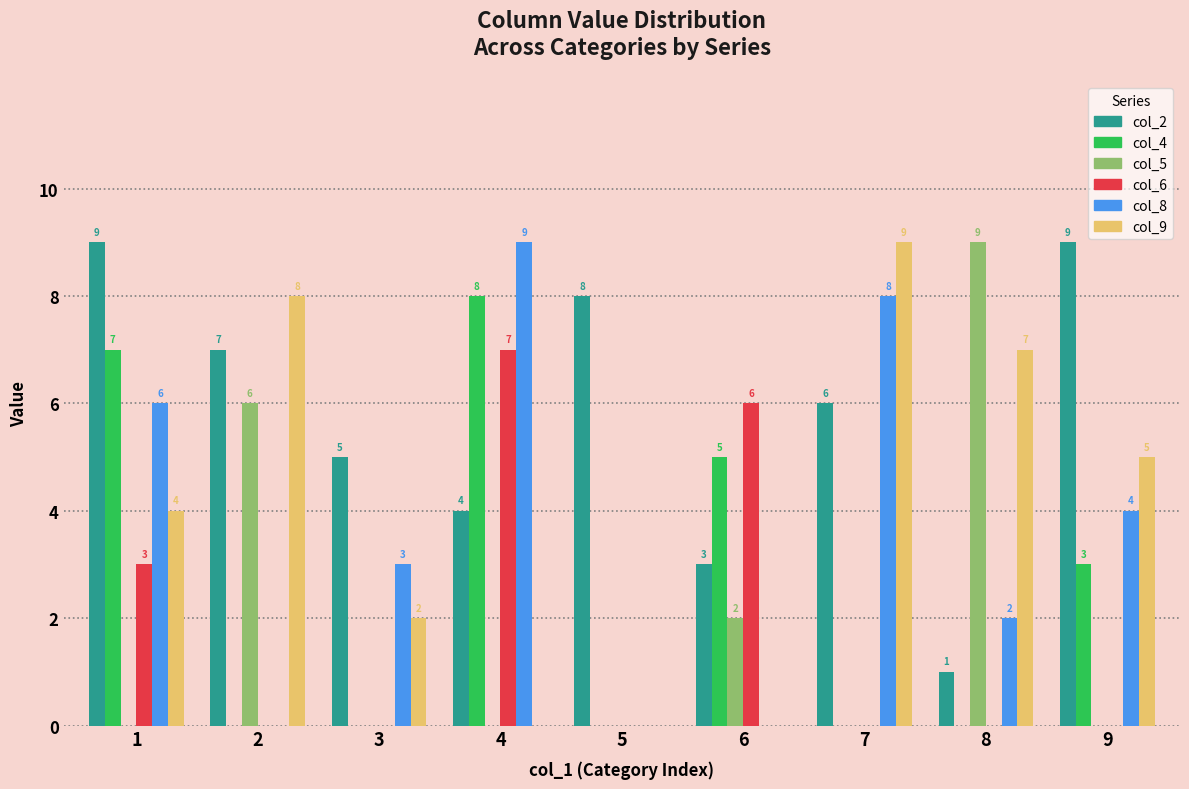

What is the maximum value shown in the chart?

9